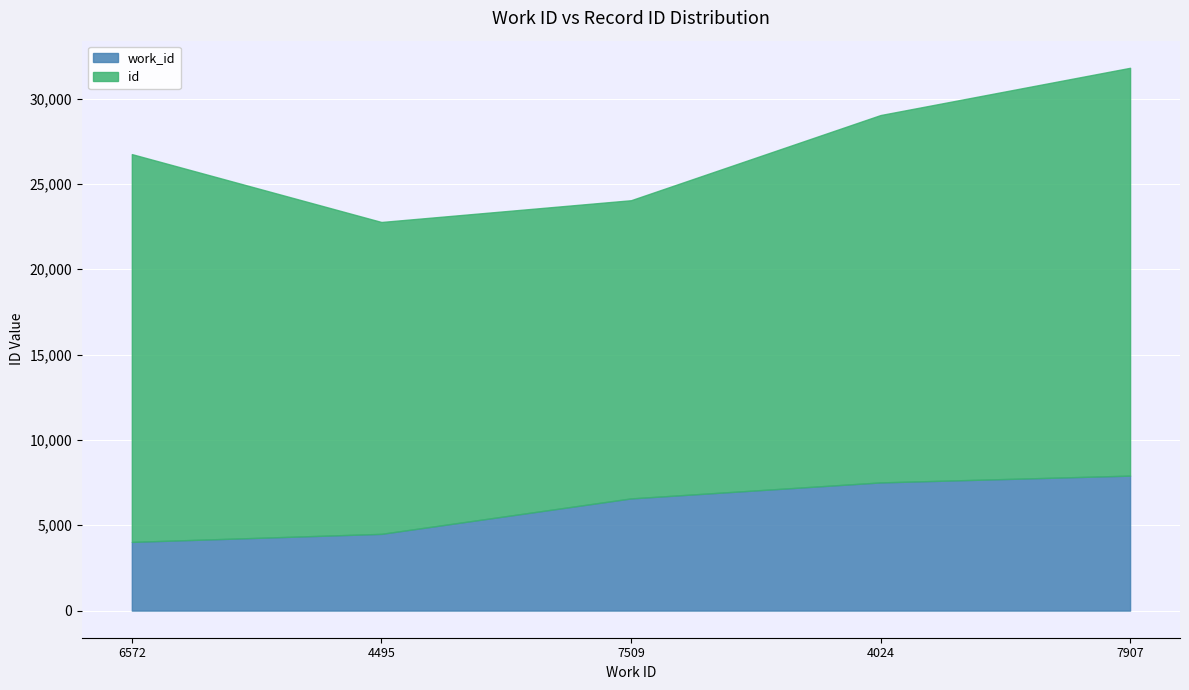

True or false: id and work_id intersect in this chart.

False